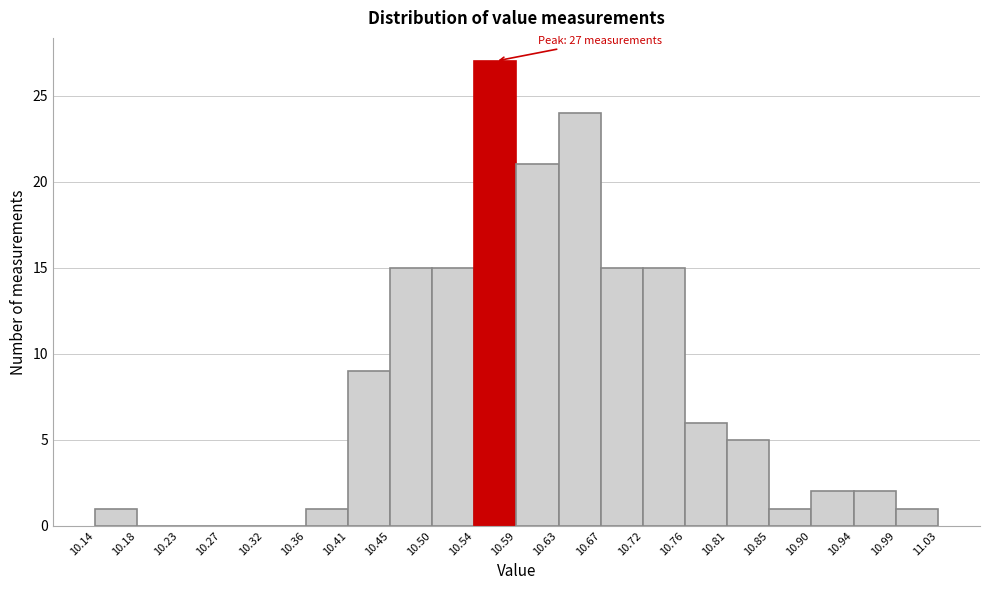

Which range on the x-axis has the tallest bar?

10.54 to 10.59